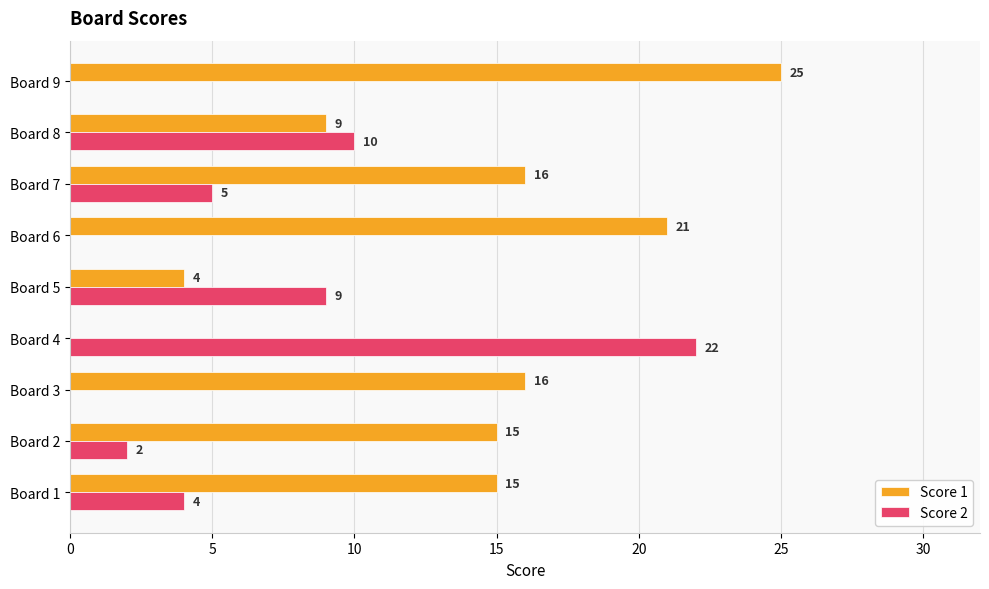

Which label corresponds to the largest value in the chart?

Board 9